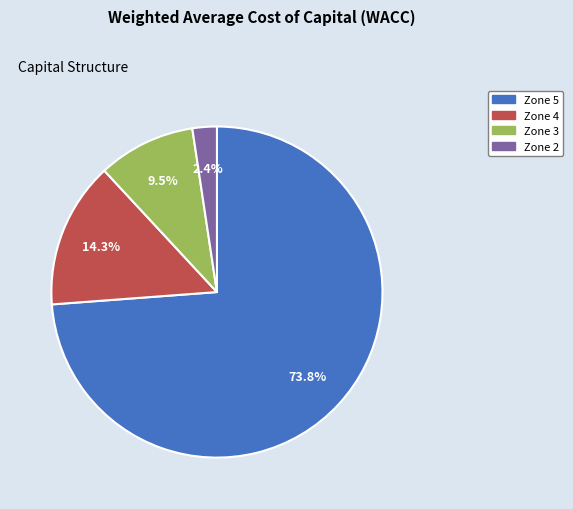

To the nearest percent, what is the average slice percentage?

25%